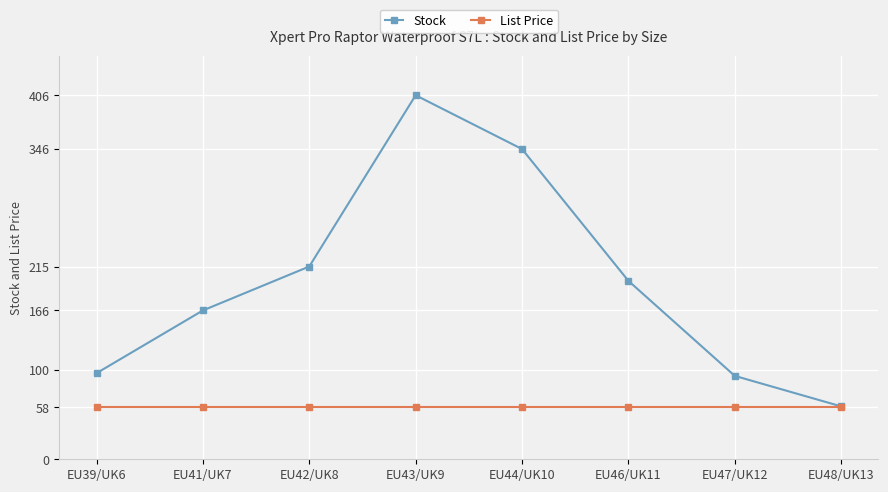

What are all the series names shown in the legend?

Stock, List Price